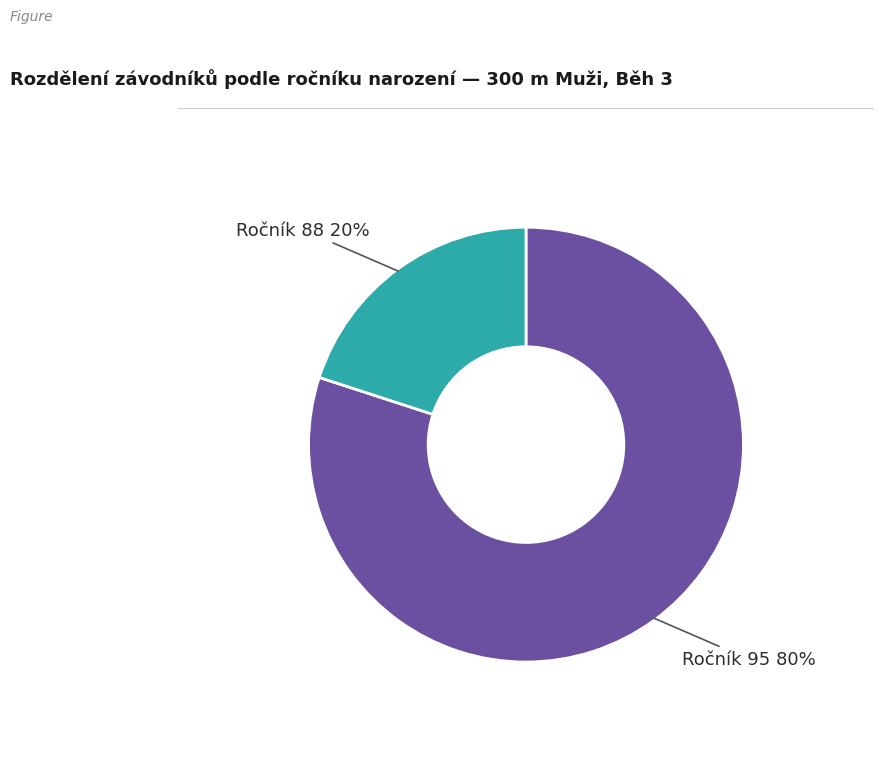

Does any single category account for the majority?

Yes